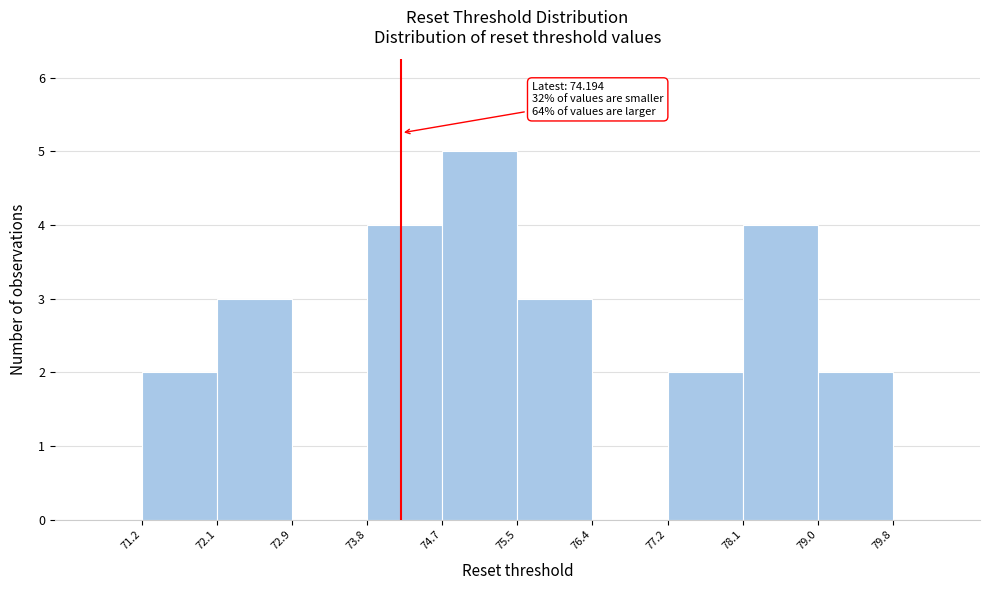

Over which range of the x-axis is the bar tallest?

74.7 to 75.5